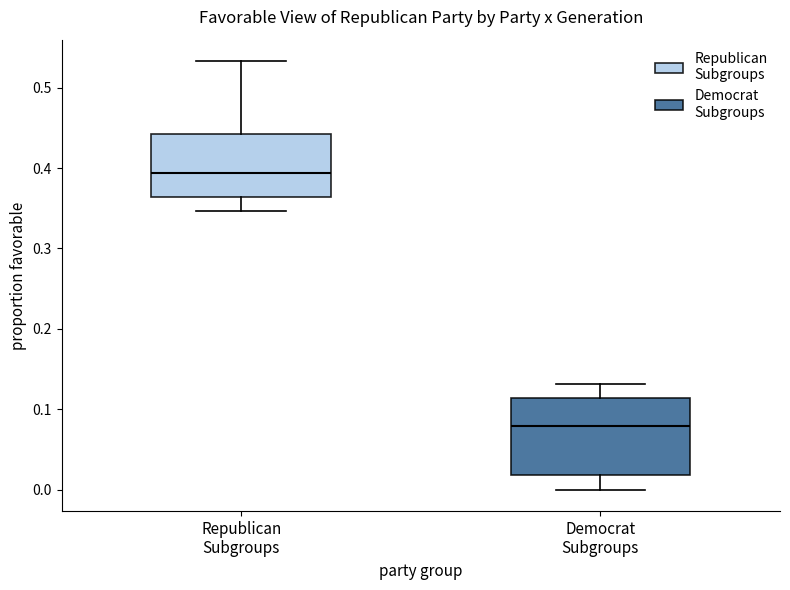

Reading left to right, read every box against the y-axis: the position of its median line, the range the box covers, and the ends of its whiskers. The values are not printed on the chart, so give them approximately, as read against the axis.

Republican Subgroups: median 0.39, box 0.36 to 0.44, whiskers 0.35 to 0.53
Democrat Subgroups: median 0.08, box 0.02 to 0.11, whiskers 0.00 to 0.13